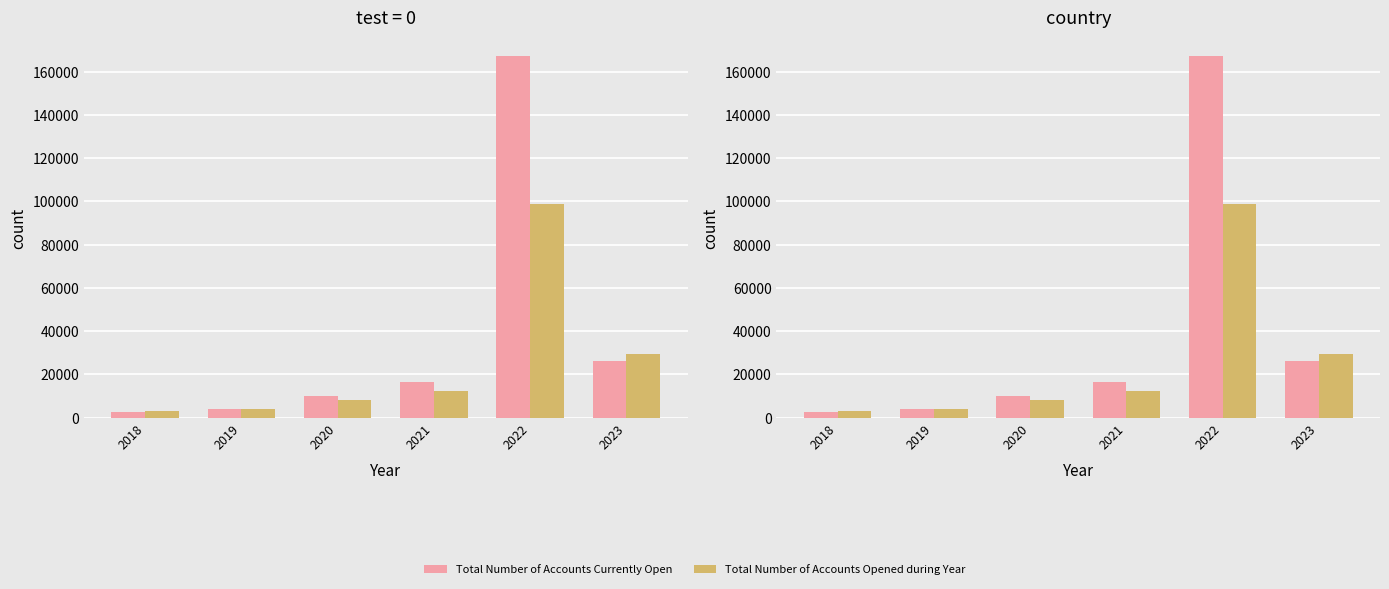

What is the difference between the maximum and minimum values in the Total Number of Accounts Opened during Year series?

95750